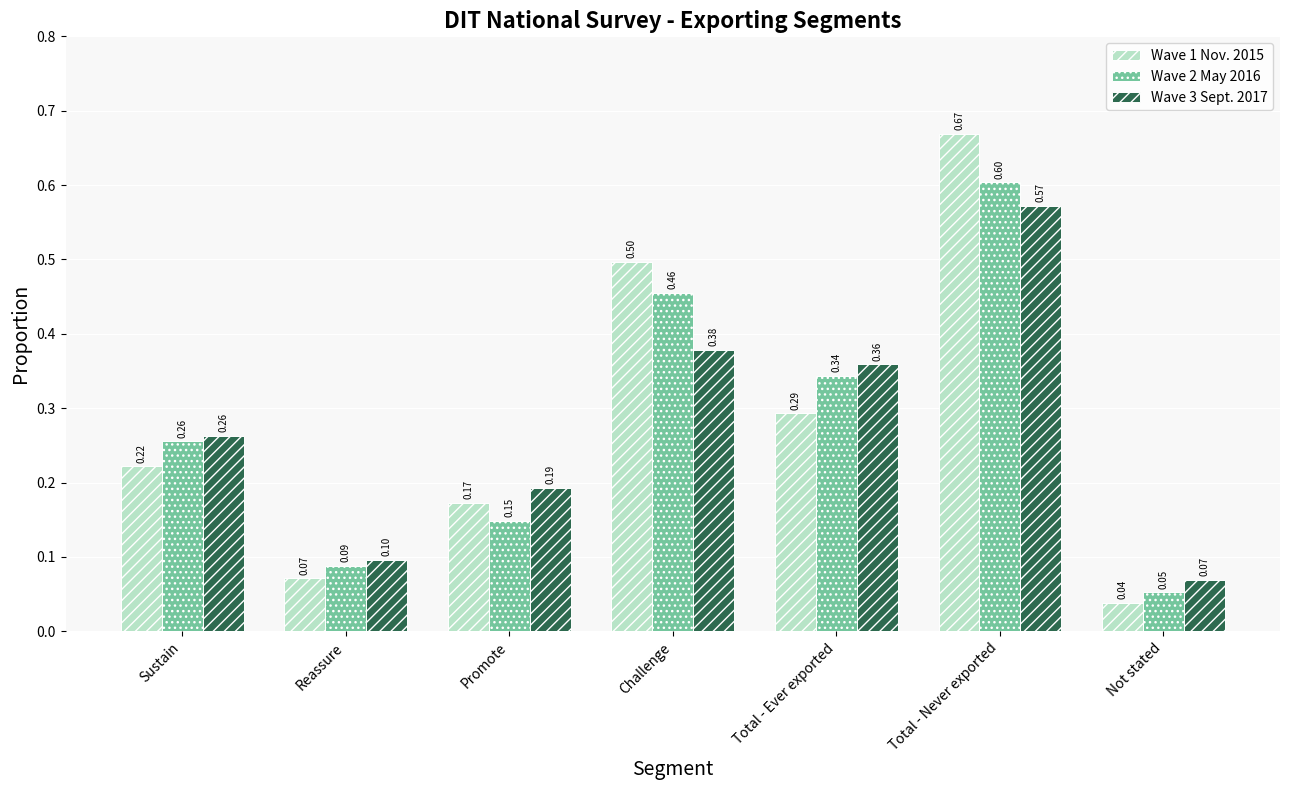

At which category is the sum across all series the highest?

Total - Never exported